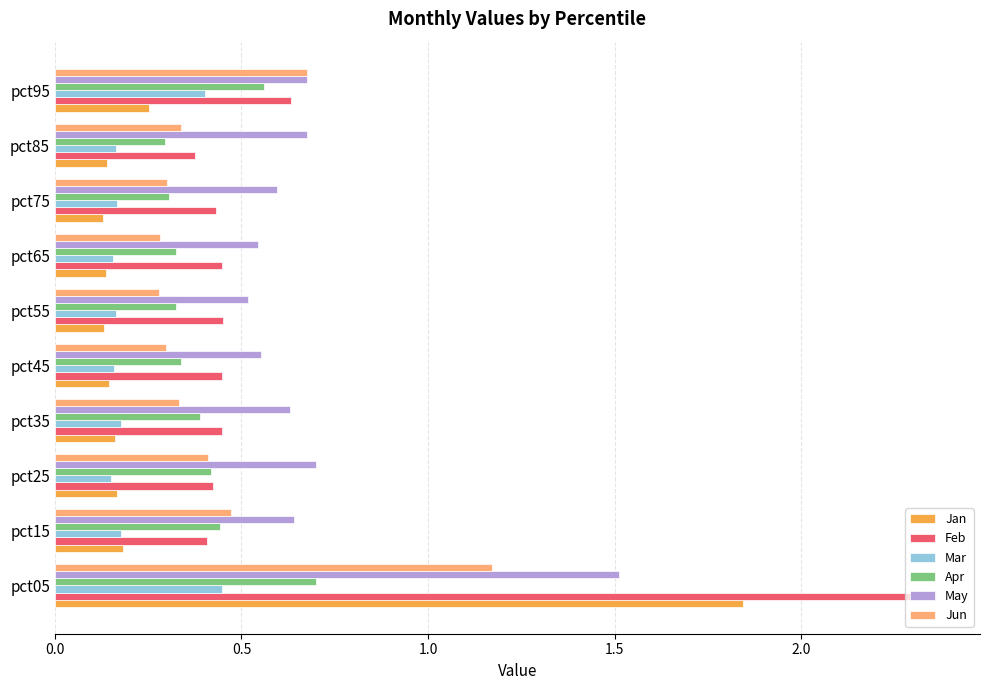

What are all the series names shown in the legend?

Jan, Feb, Mar, Apr, May, Jun